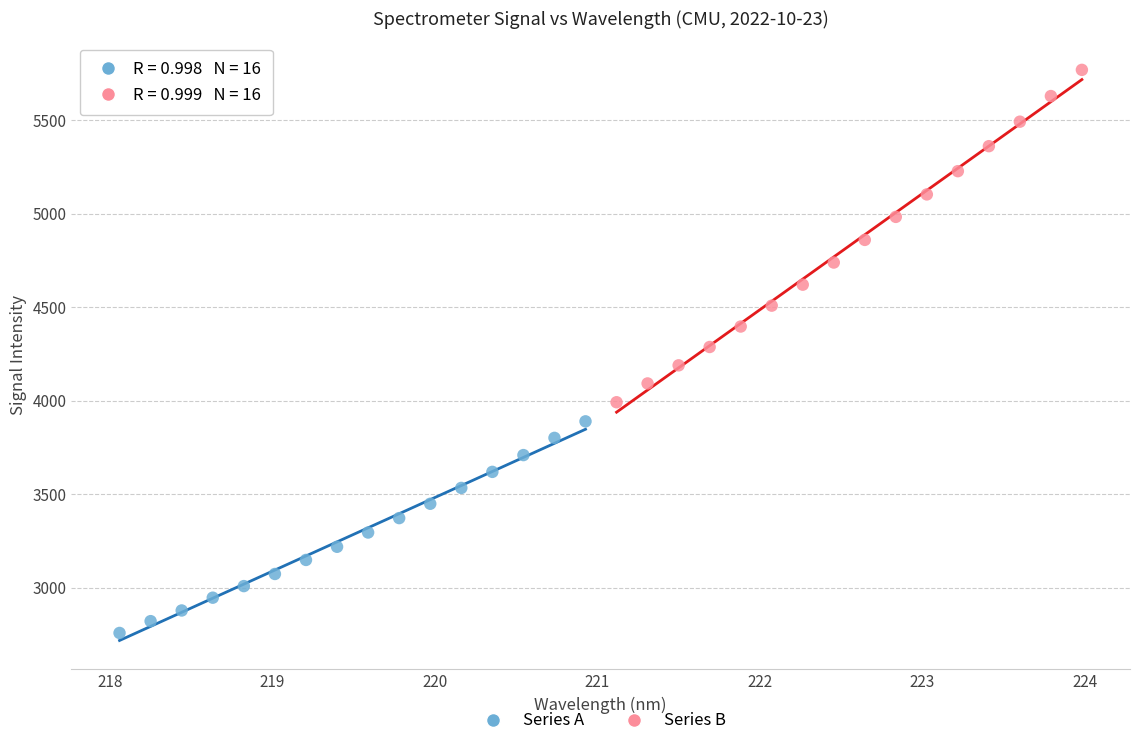

Which series contains the highest Y value?

Series B